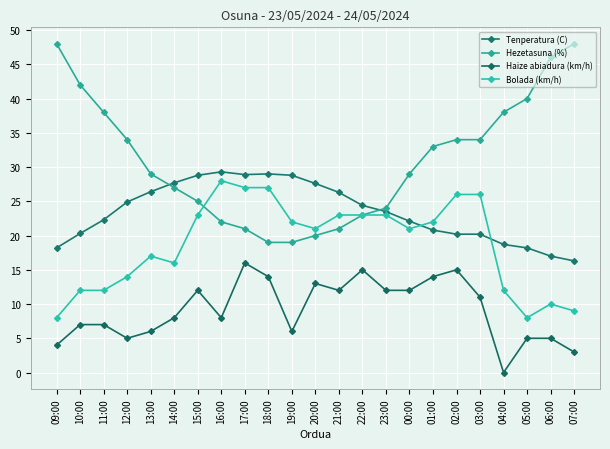

How many lines are shown in the chart?

4